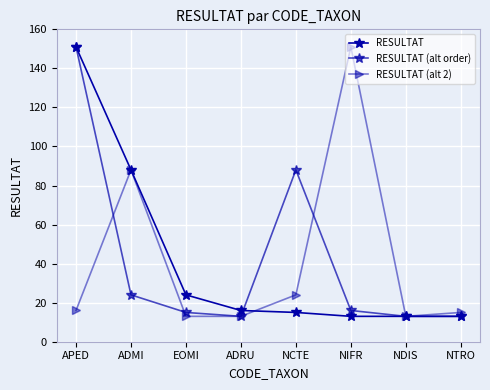

How many interior local valleys does the RESULTAT (alt 2) series have?

1